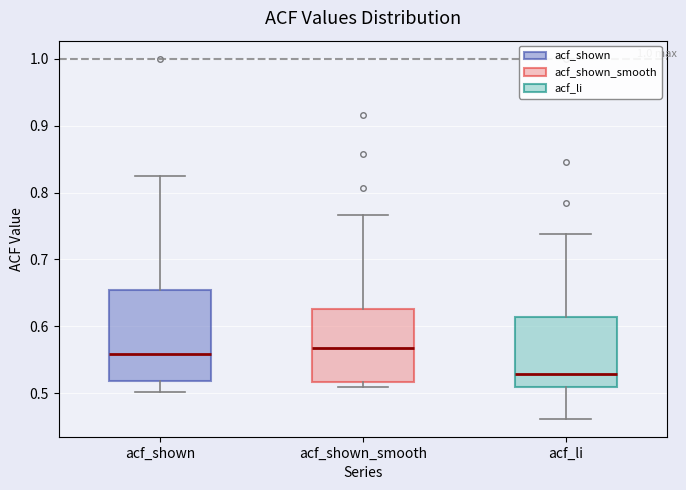

Comparing the boxes themselves (not the whiskers), which one is the tallest?

acf_shown